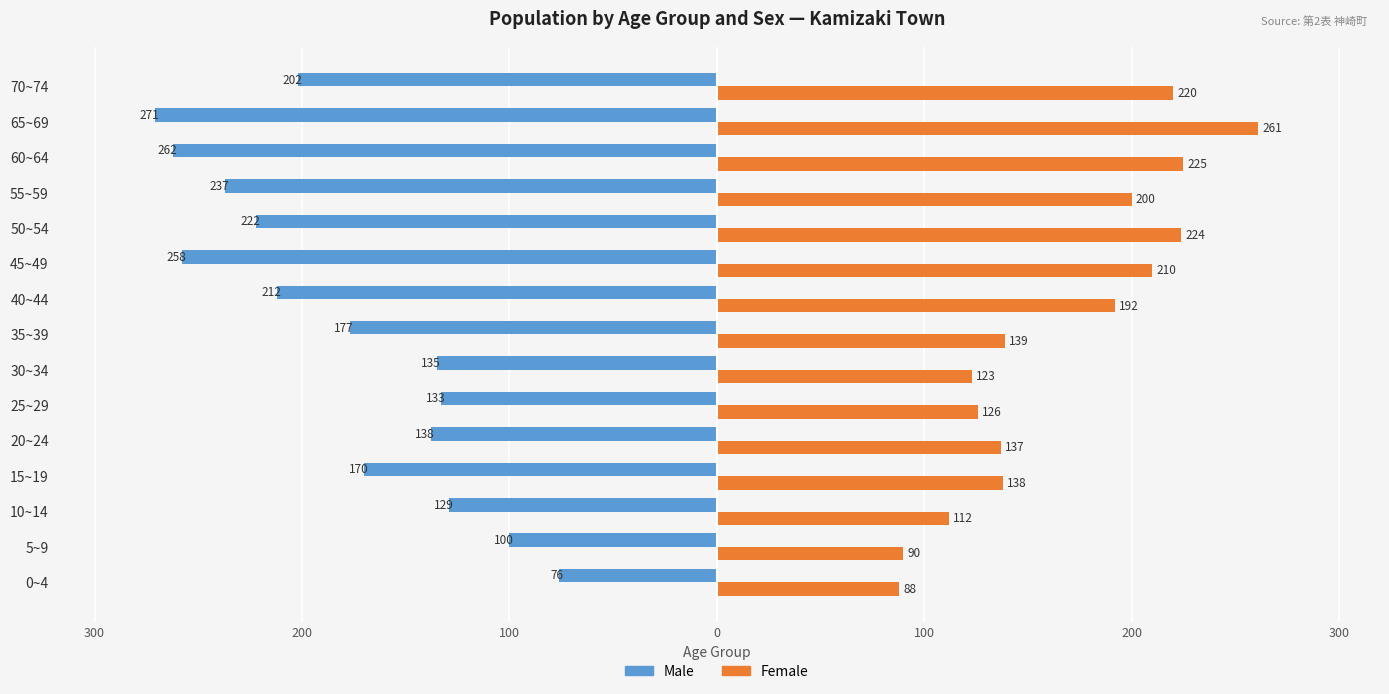

What are all the series names shown in the legend?

Male, Female